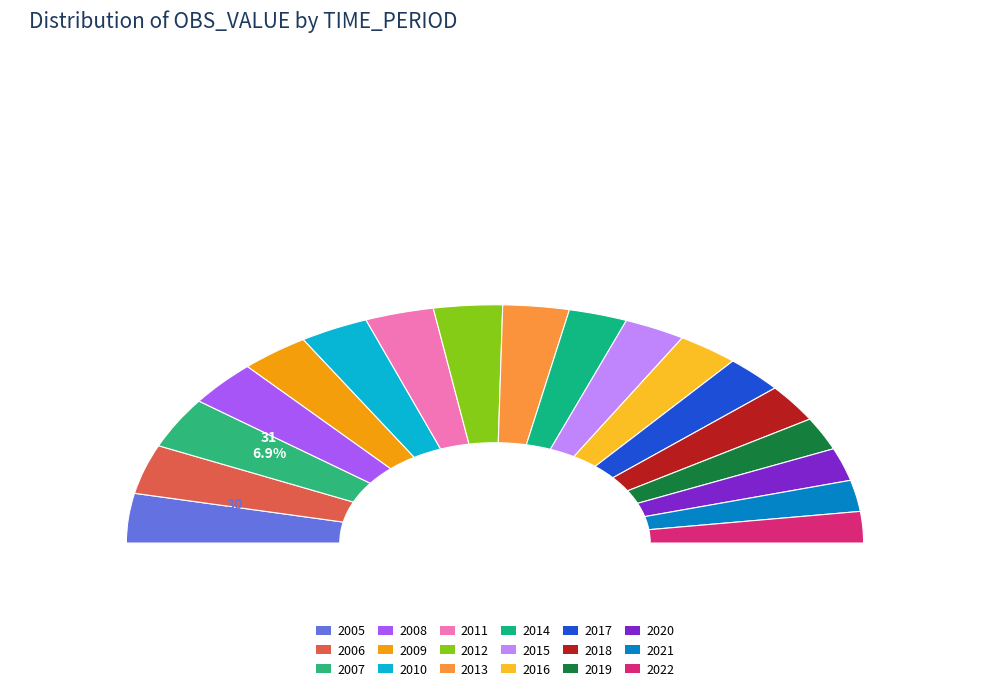

The 2008 slice represents 18% of the pie. True or false?

False